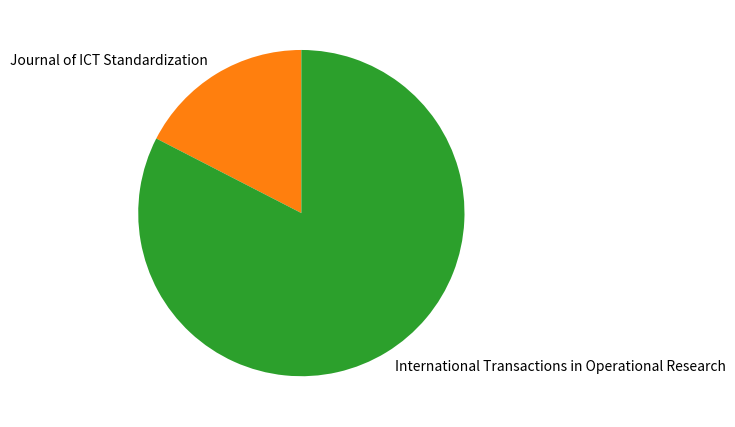

Is there any slice that represents more than half of the pie?

Yes